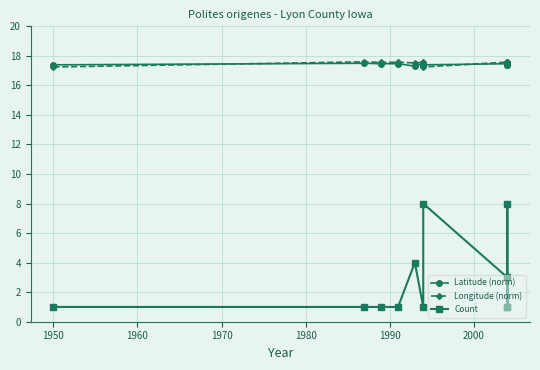

The value of Latitude (norm) at 2000 is 6.4. True or false?

False